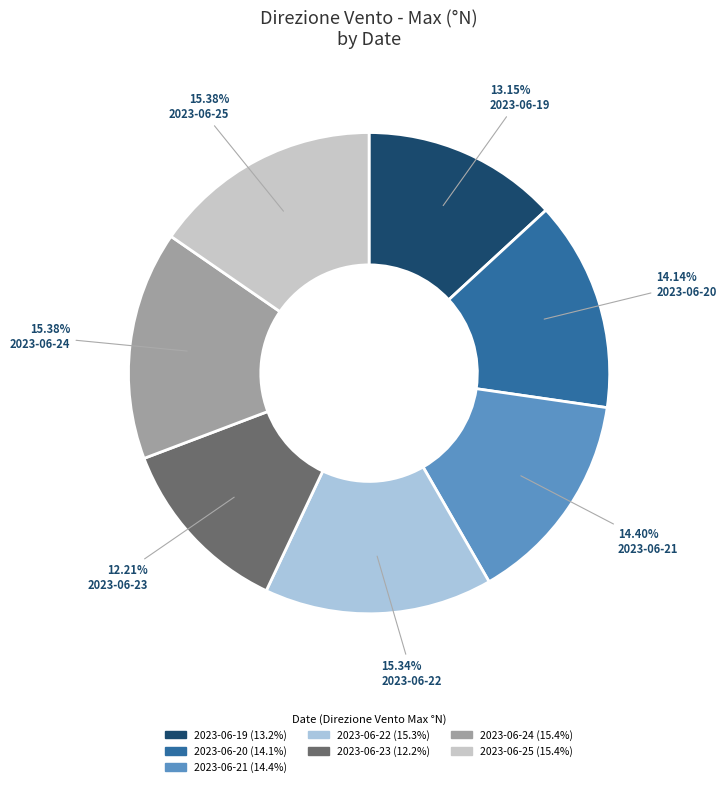

To the nearest percent, what is the difference between the 2023-06-24 and 2023-06-23 slice percentages?

3%